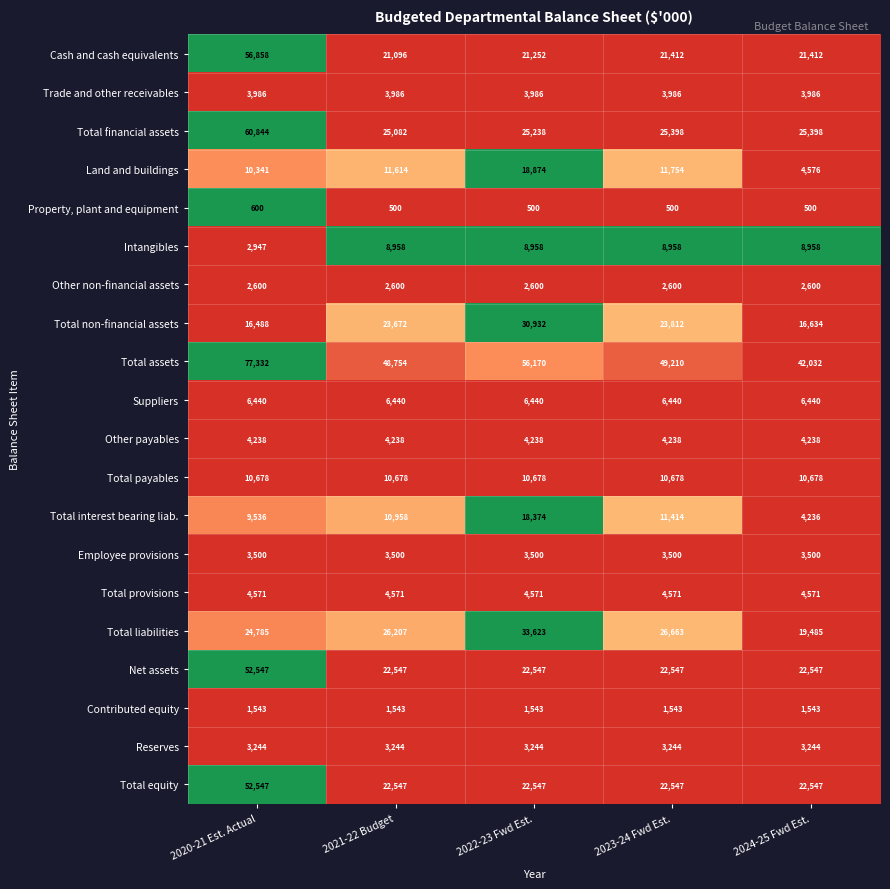

What is the difference between the highest and lowest values at 2024-25 Fwd Est.?

41532